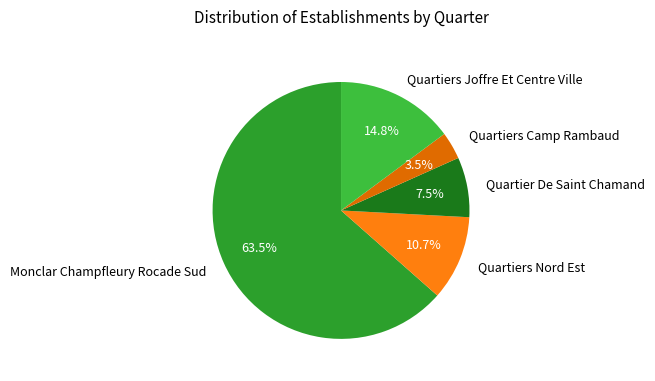

How many slices are in this pie chart?

5